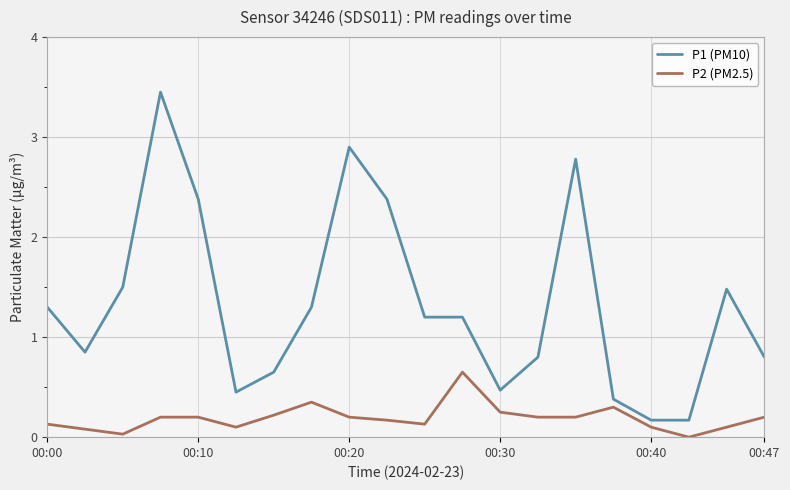

Rank the series by their maximum value, from highest to lowest.

P1 (PM10), P2 (PM2.5)